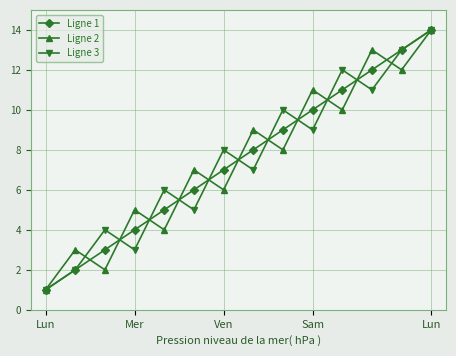

What are all the series names shown in the legend?

Ligne 1, Ligne 2, Ligne 3